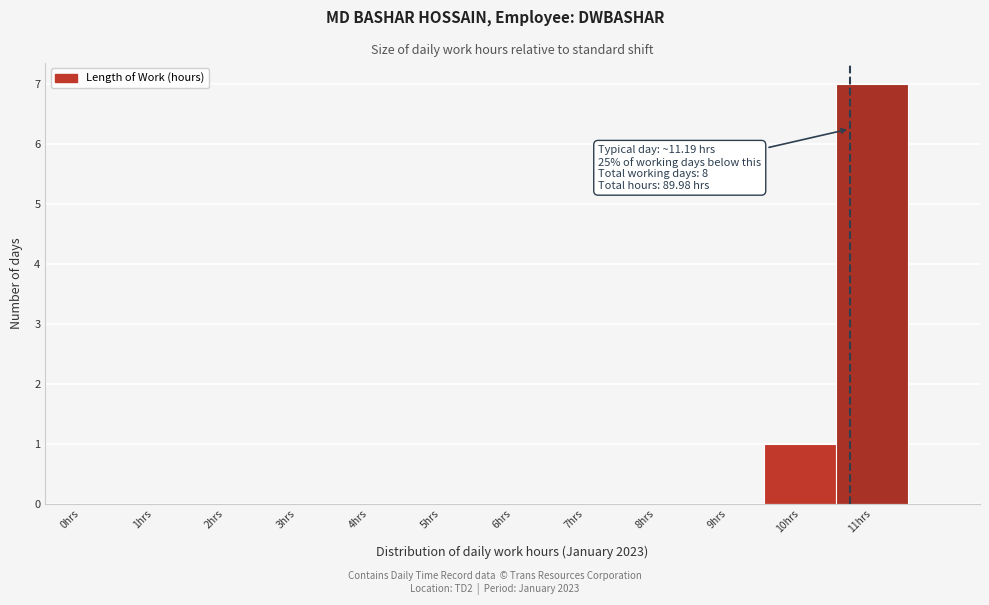

Reading left to right, transcribe all the data shown in this chart.

0hrs=0	1hrs=0	2hrs=0	3hrs=0	4hrs=0	5hrs=0	6hrs=0	7hrs=0	8hrs=0	9hrs=0	10hrs=1	11hrs=7